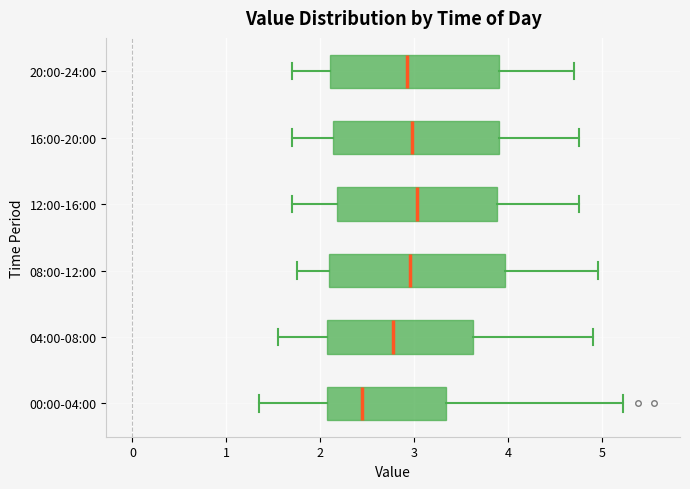

Where does the left whisker of the box for 04:00-08:00 end on the x-axis? The values are not printed on the chart, so give them approximately, as read against the axis.

1.6